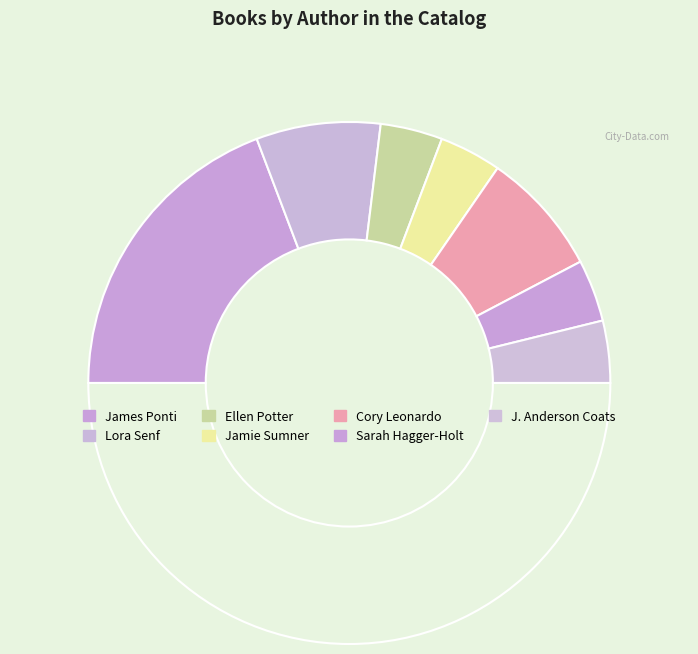

How many segments does this pie chart have?

8